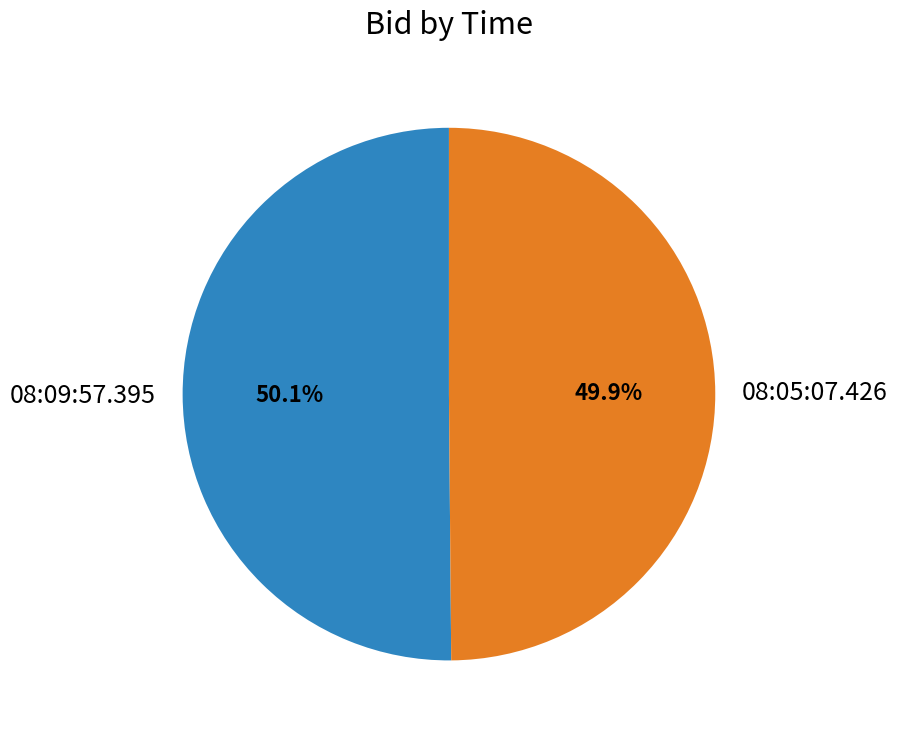

Do 08:05:07.426 and 08:09:57.395 together represent more than half of the pie?

Yes